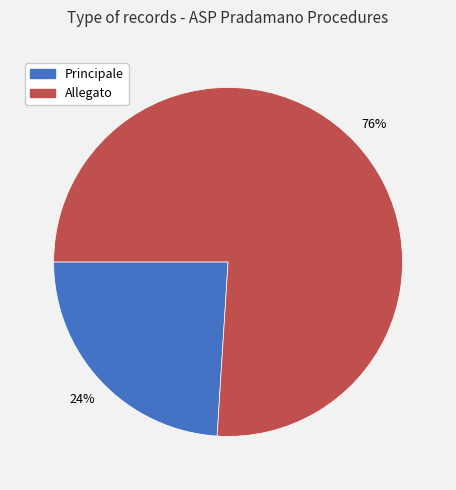

Which slice represents more than half of the pie?

Allegato